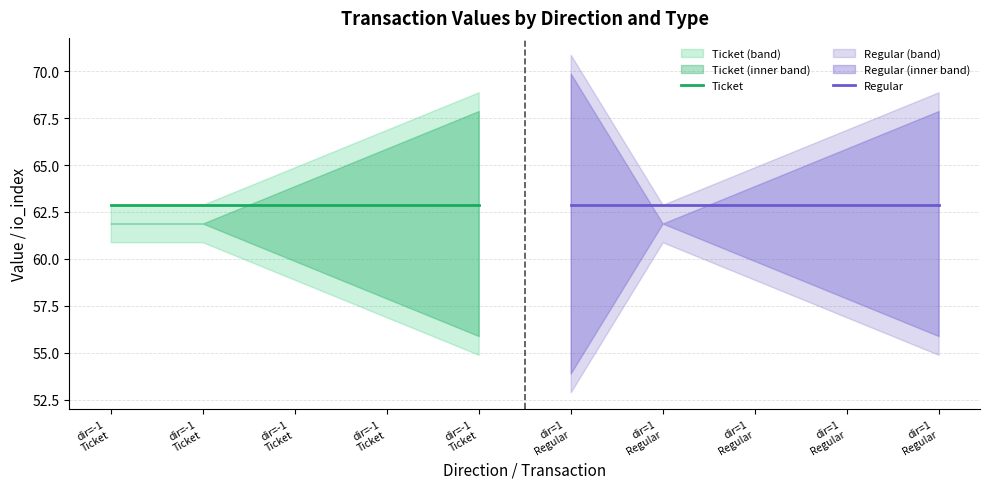

True or false: valid_mainchain has a value of 1.7 at 1.

False